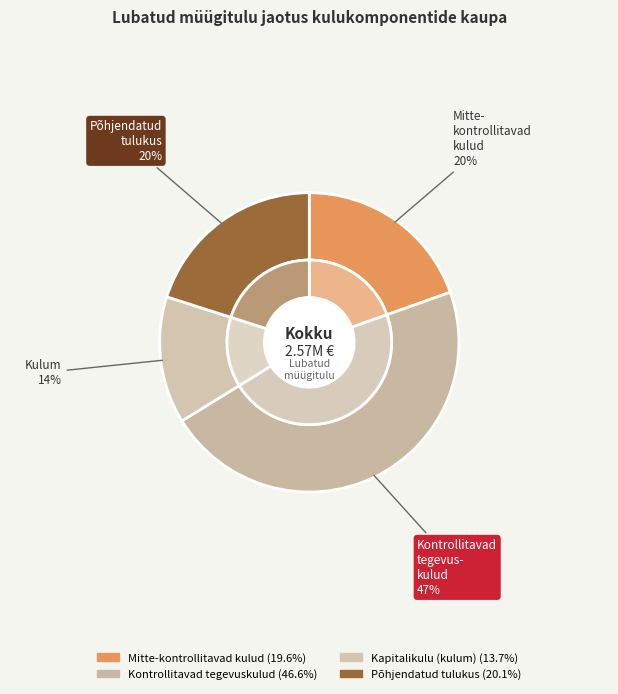

What portion of the pie excludes Kontrollitavad tegevuskulud?

53.4%